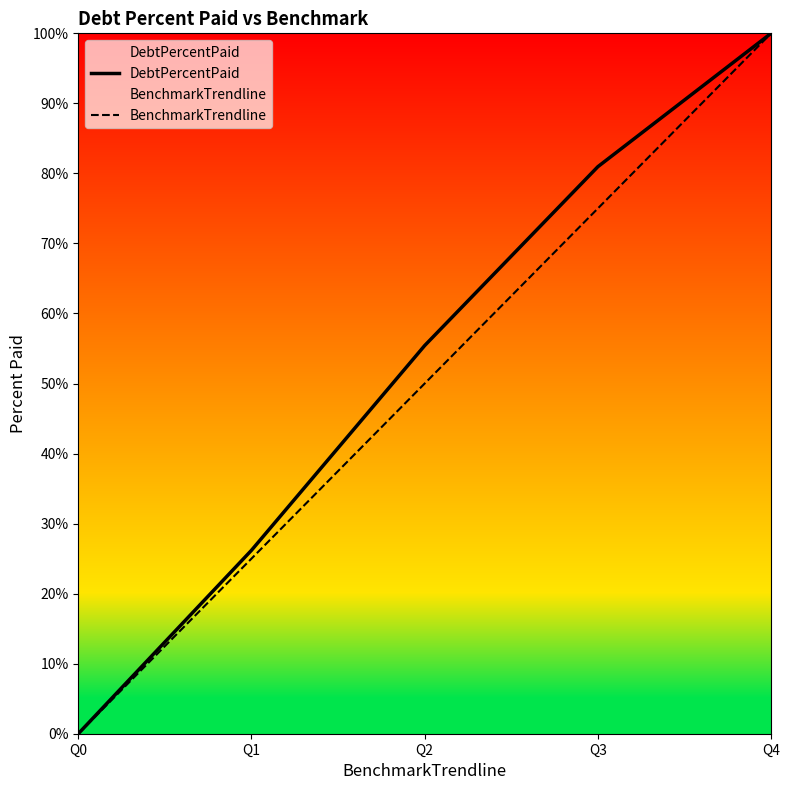

Between Q0 and Q2, which series saw the biggest shift?

DebtPercentPaid